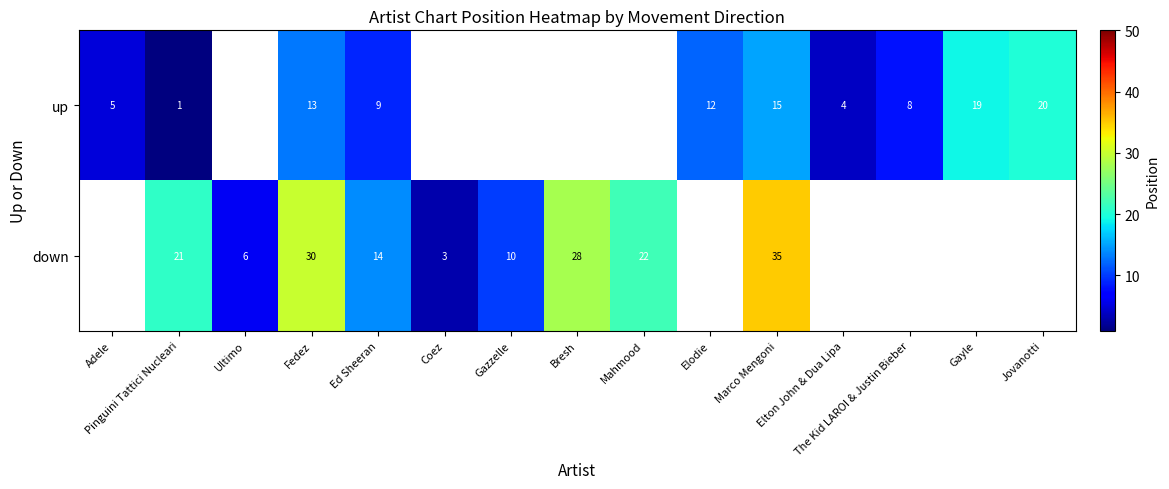

Where is up nearest to the value 10?

Ed Sheeran